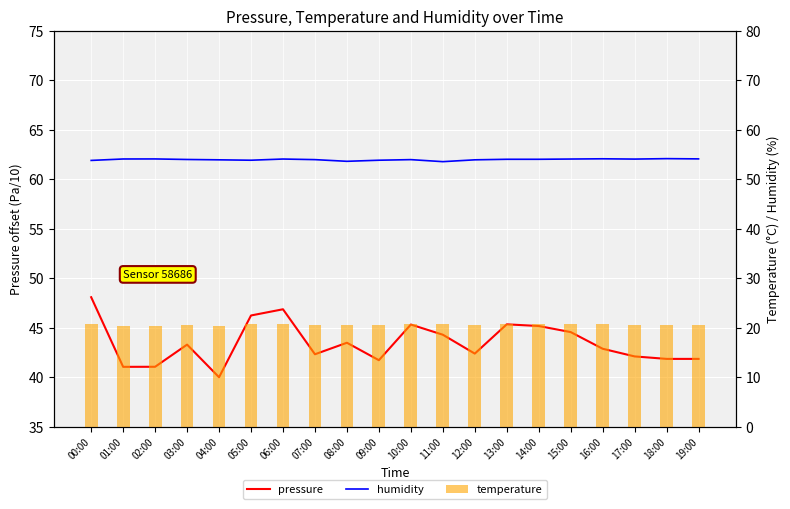

Reading left to right, extract all data points from this chart.

pressure: 48.1	41.0	41.1	43.3	40.0	46.2	46.9	42.3	43.5	41.7	45.3	44.3	42.4	45.3	45.2	44.6	42.9	42.1	41.9	41.9
humidity: 53.8	54.1	54.1	54.0	53.9	53.9	54.1	54.0	53.6	53.9	54.0	53.6	53.9	54.0	54.0	54.1	54.1	54.1	54.2	54.1
temperature: 20.8	20.4	20.4	20.5	20.3	20.7	20.7	20.5	20.5	20.5	20.8	20.7	20.6	20.7	20.7	20.7	20.7	20.6	20.6	20.6